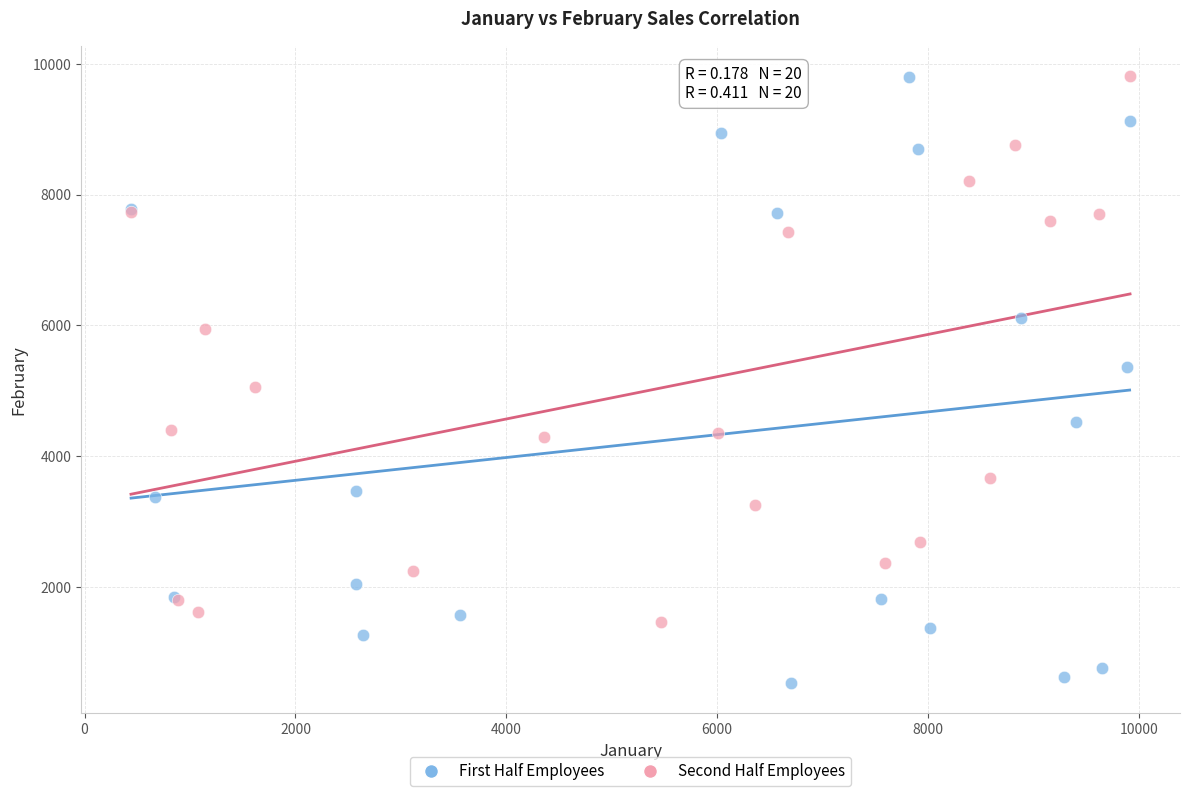

What are all the series names shown in the legend?

First Half Employees, Second Half Employees